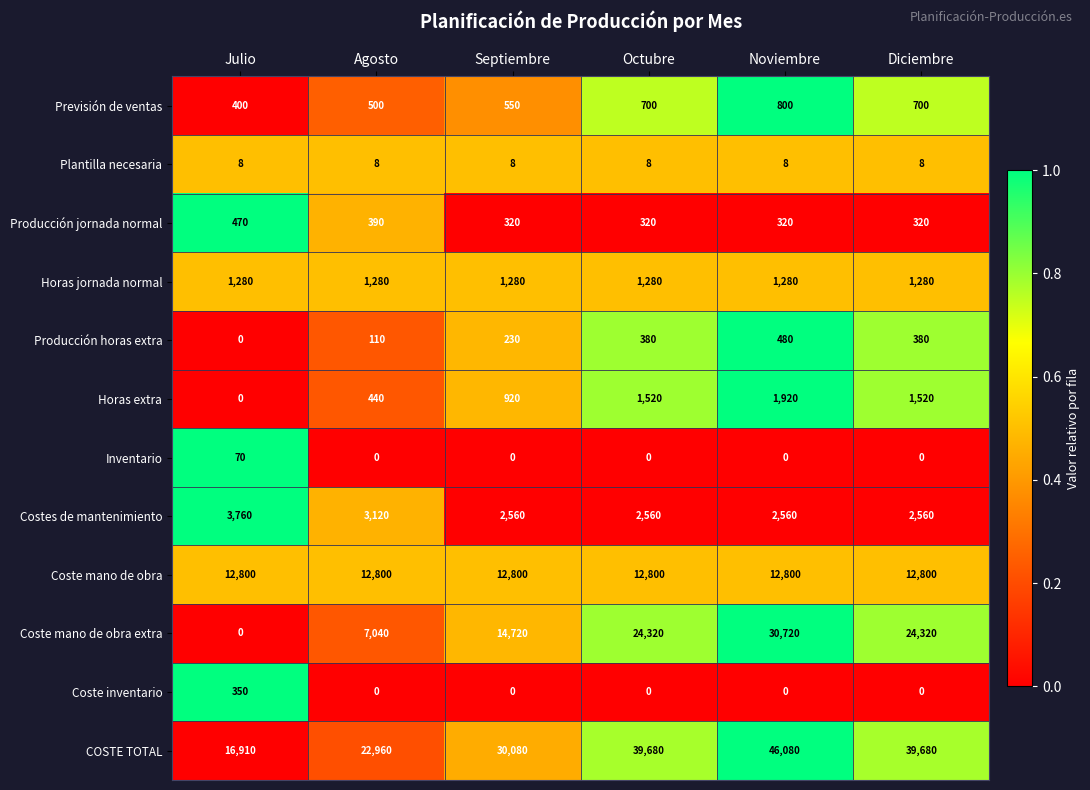

What is the approximate value of Coste mano de obra extra at Octubre, to the nearest 10?

24320